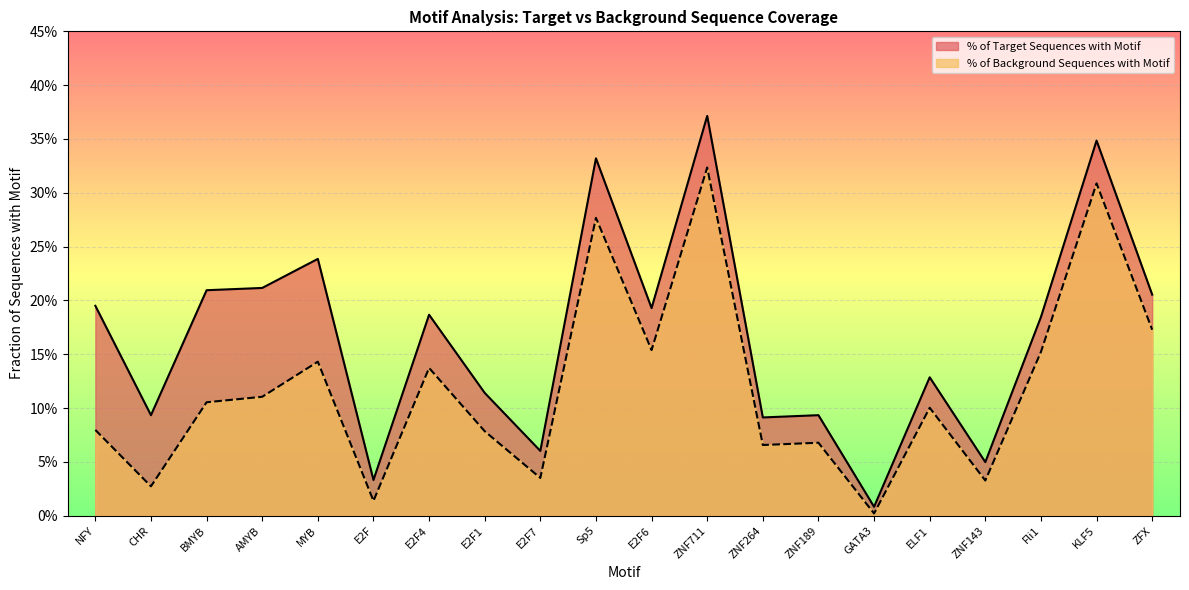

Where is the first local maximum for % of Target Sequences with Motif?

MYB